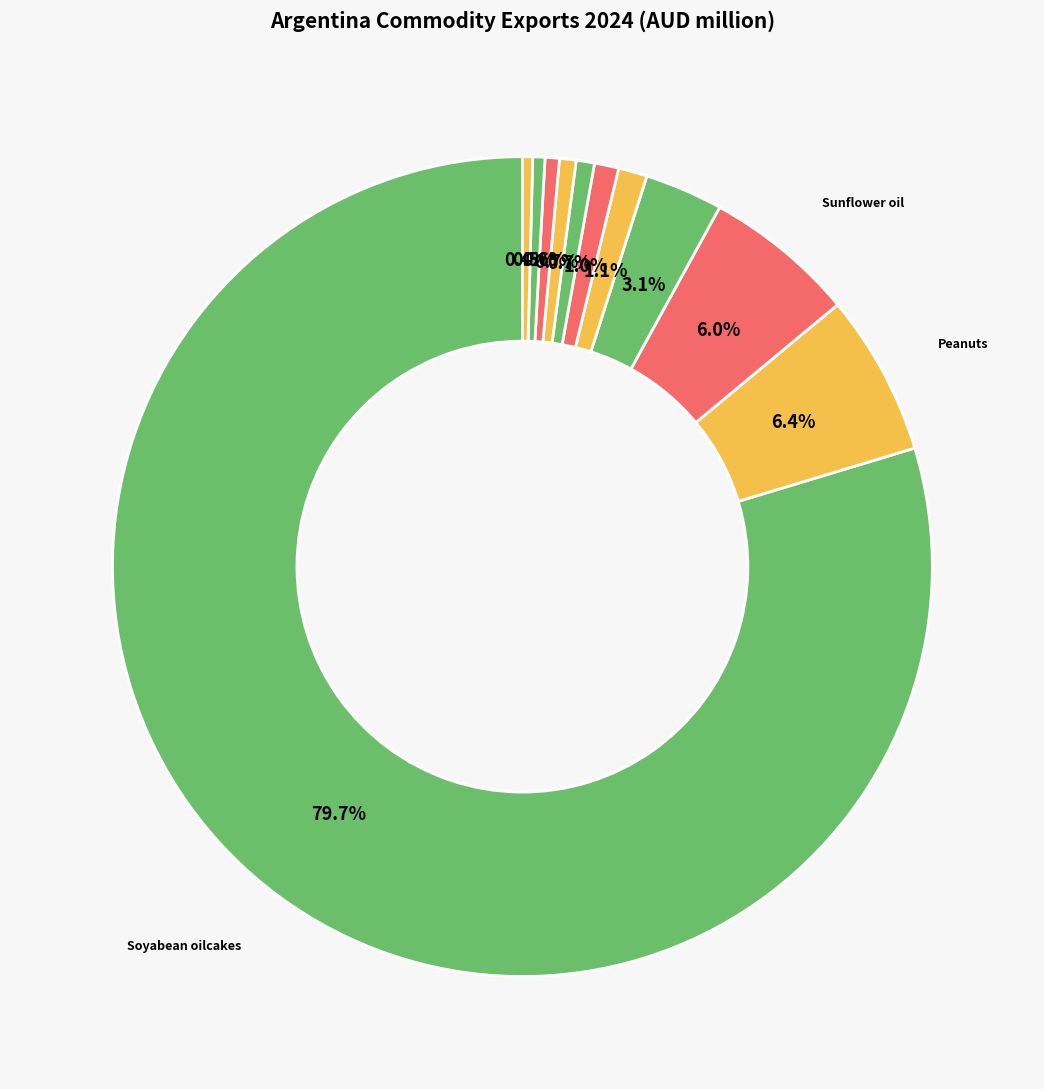

Count the number of slices in the pie.

11